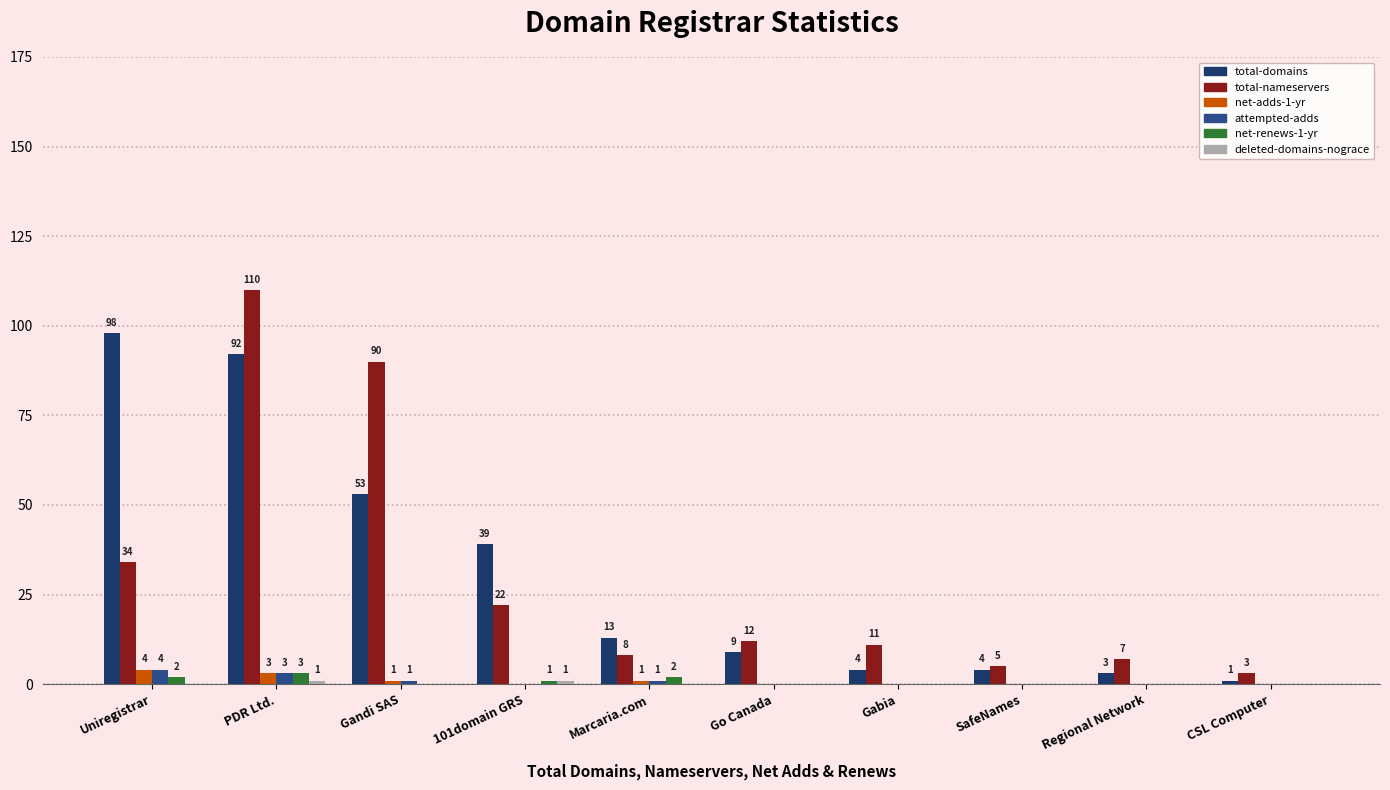

What is the total value across all series at 101domain GRS?

63